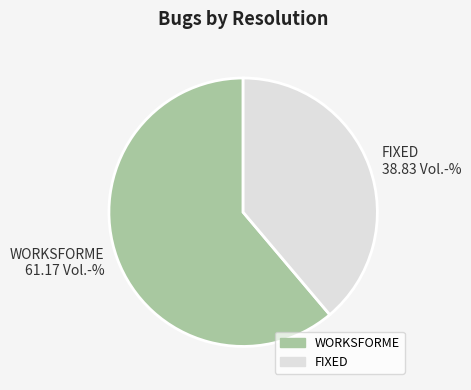

Is it true that FIXED is 39% of the pie?

True